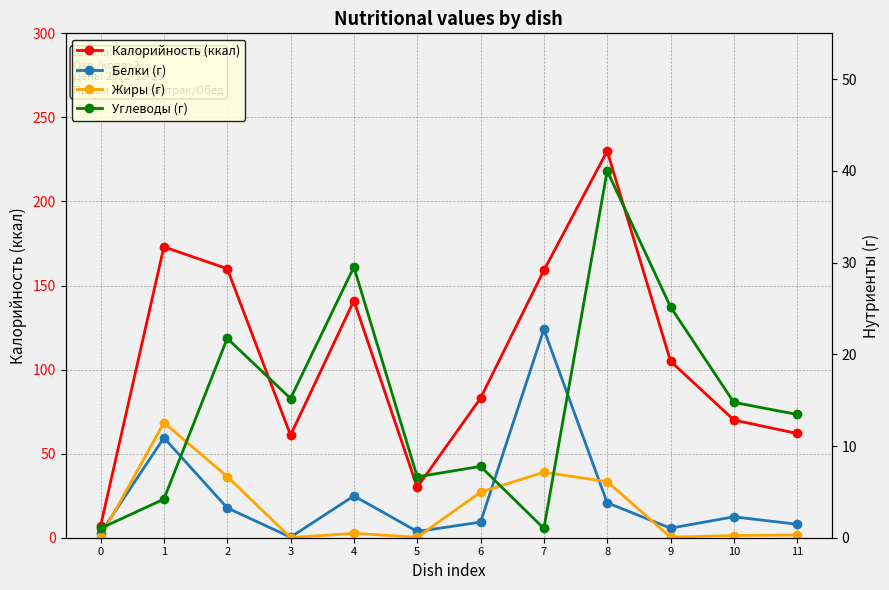

At which label does Белки (г) reach its minimum?

3